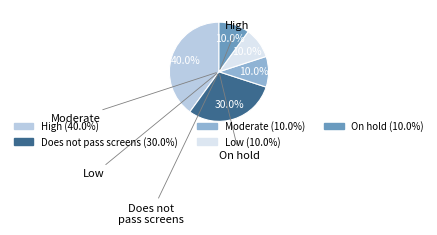

Is there any slice that represents more than half of the pie?

No